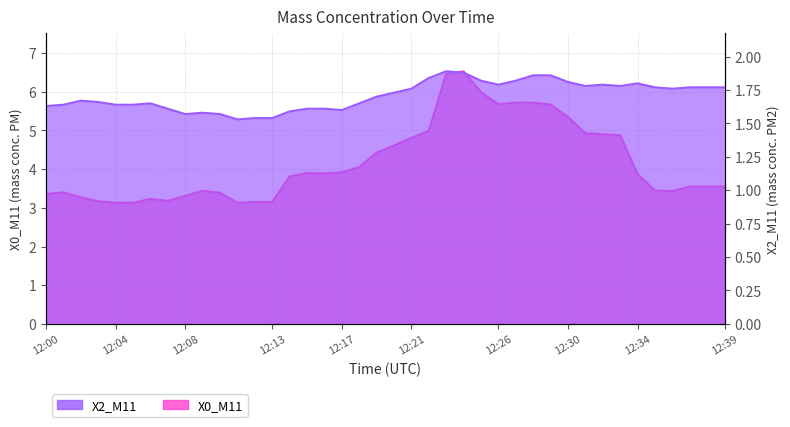

Between 12:11 and 12:33, which series saw the biggest shift?

X0_M11